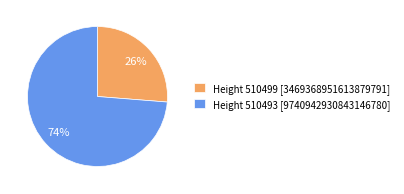

How many segments does this pie chart have?

2